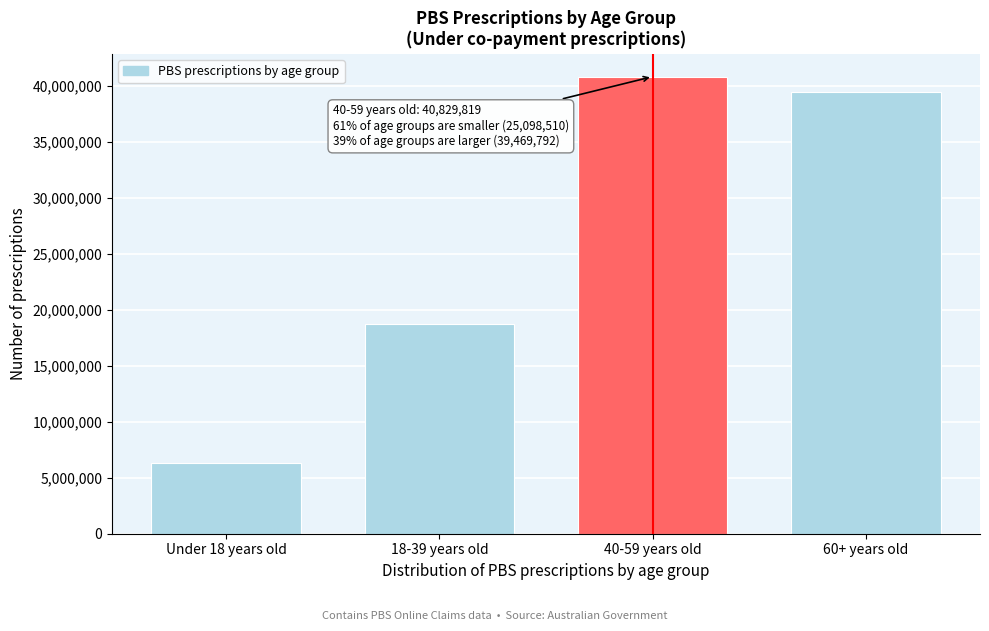

Reading left to right, list all the values displayed in this chart.

6333167	18765343	40829819	39469792